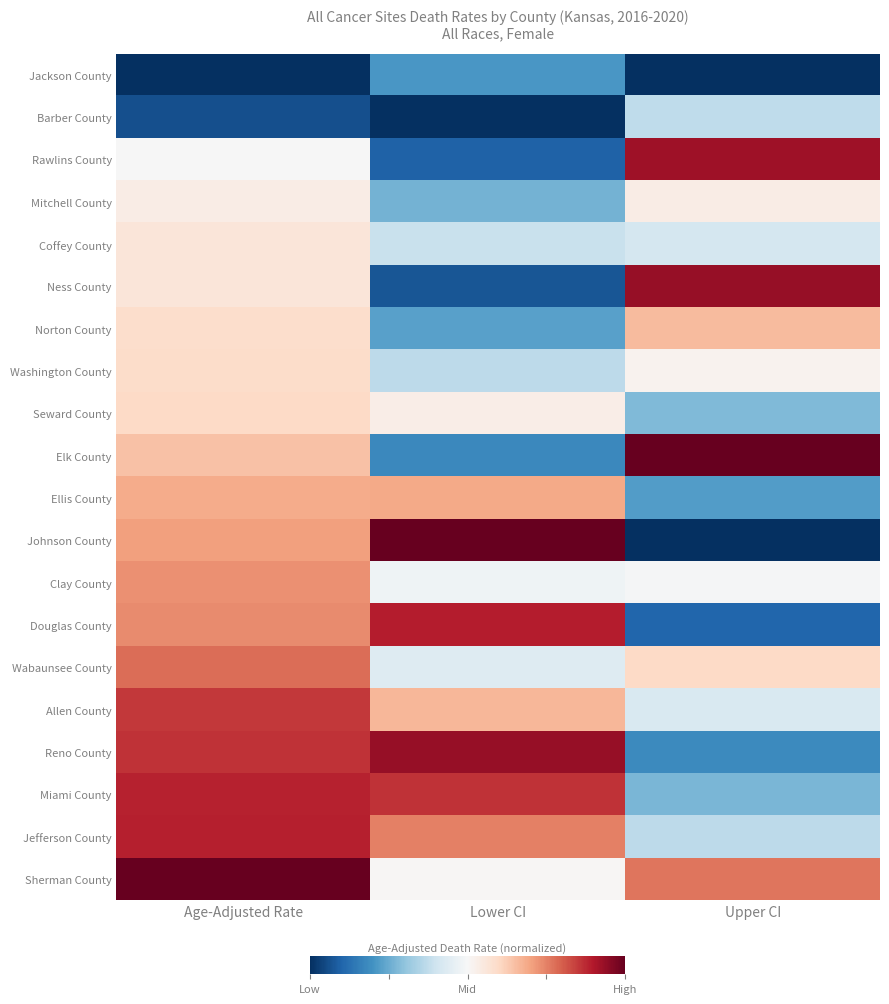

What is the maximum value shown in the chart?

1.0